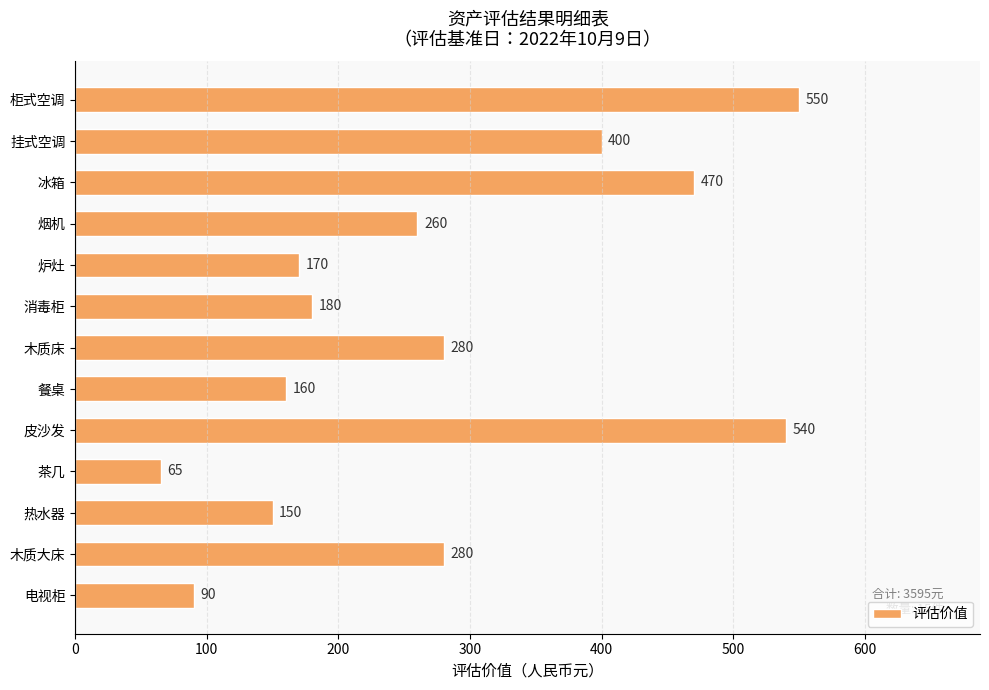

The chart shows a value of 212 at 热水器. True or false?

False